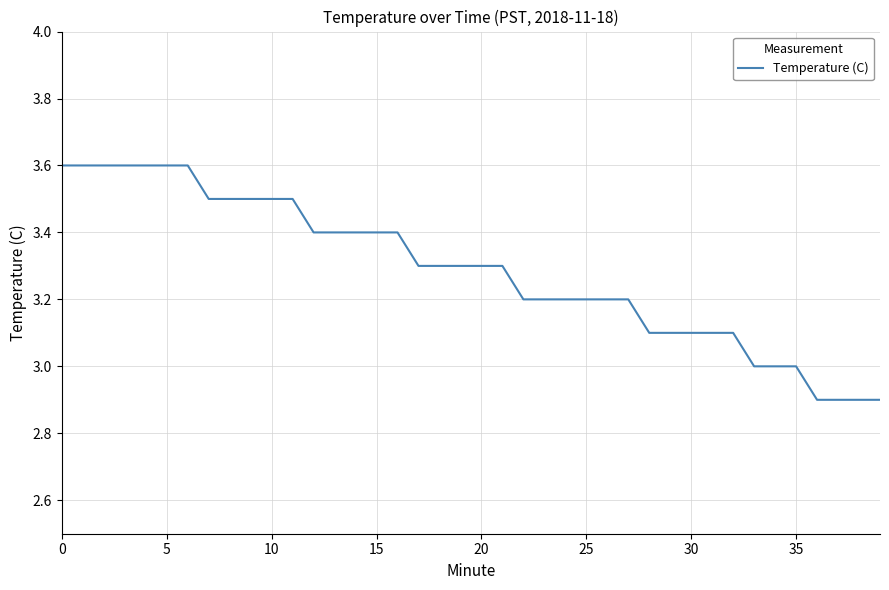

What is the minimum value shown in the chart?

2.9